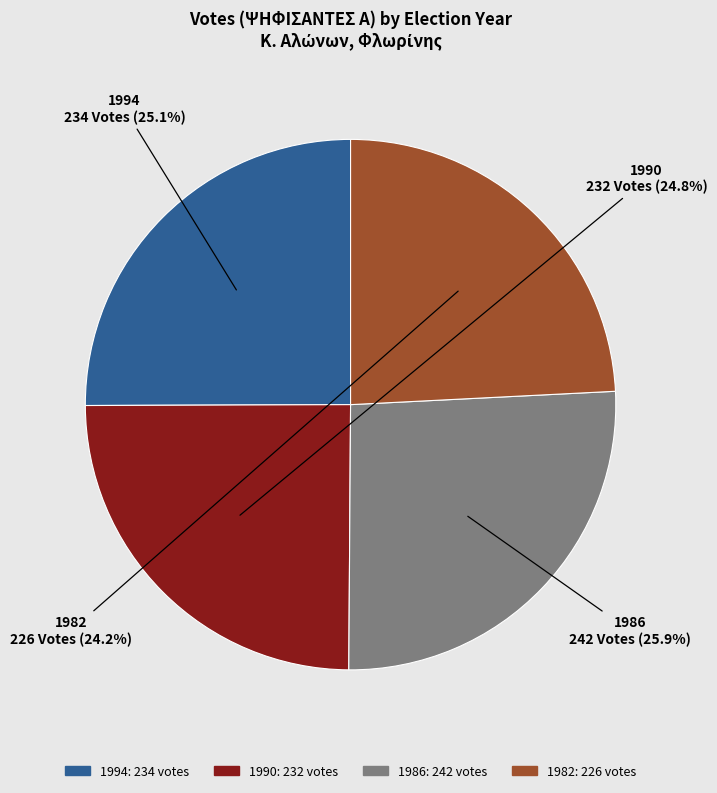

Which category has the biggest portion of the pie?

1986